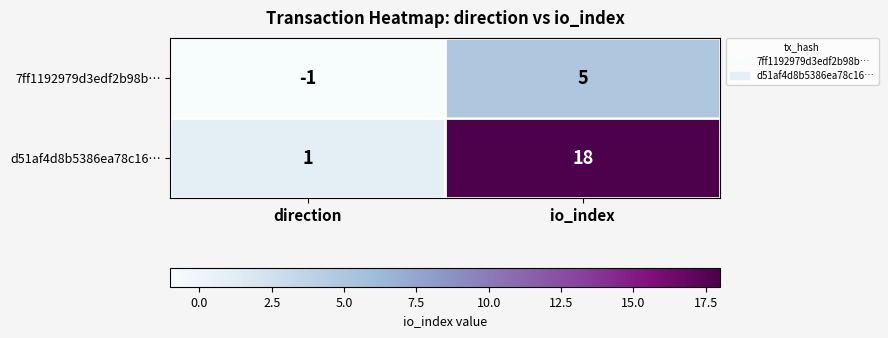

Where is d51af4d8b5386ea78c16… nearest to the value 9?

direction